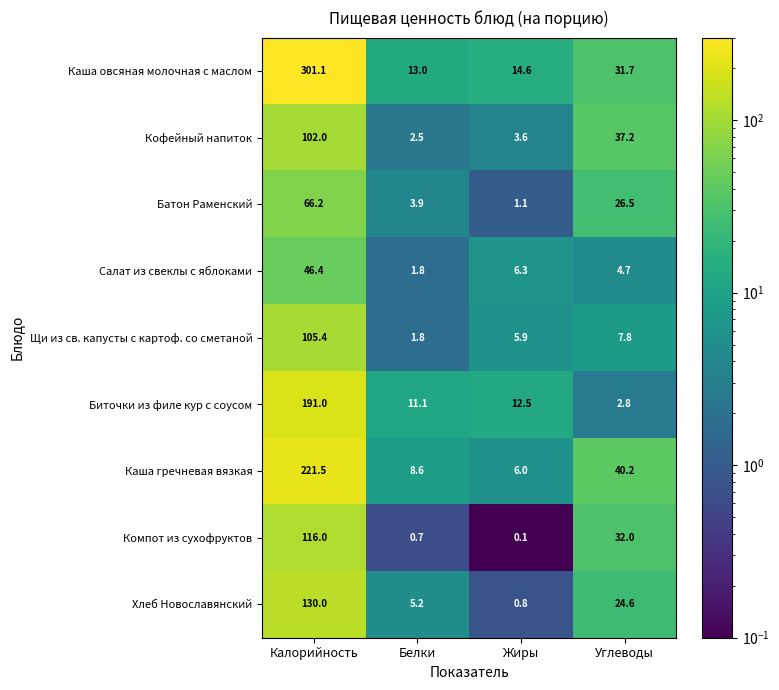

What is the approximate value of Биточки из филе кур с соусом at Белки?

11.1